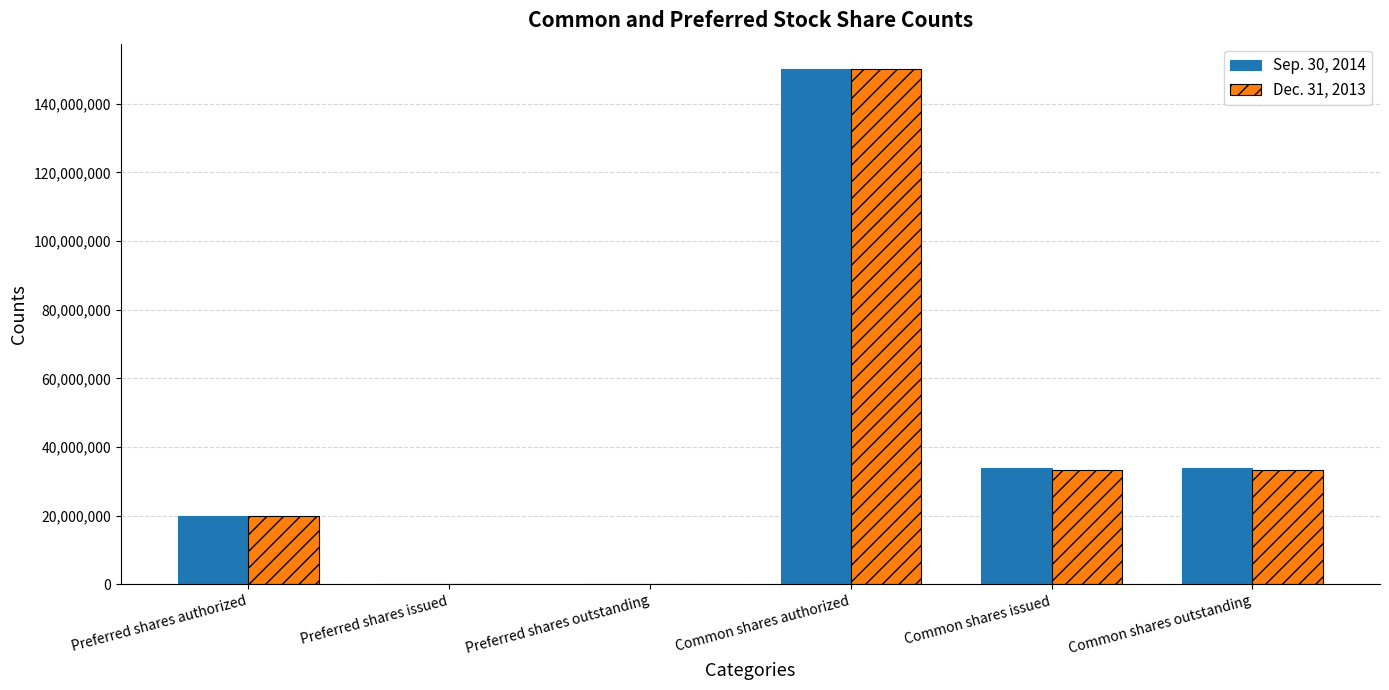

What is the sum of the Dec. 31, 2013 values at Common shares issued and Preferred shares issued?

33338543